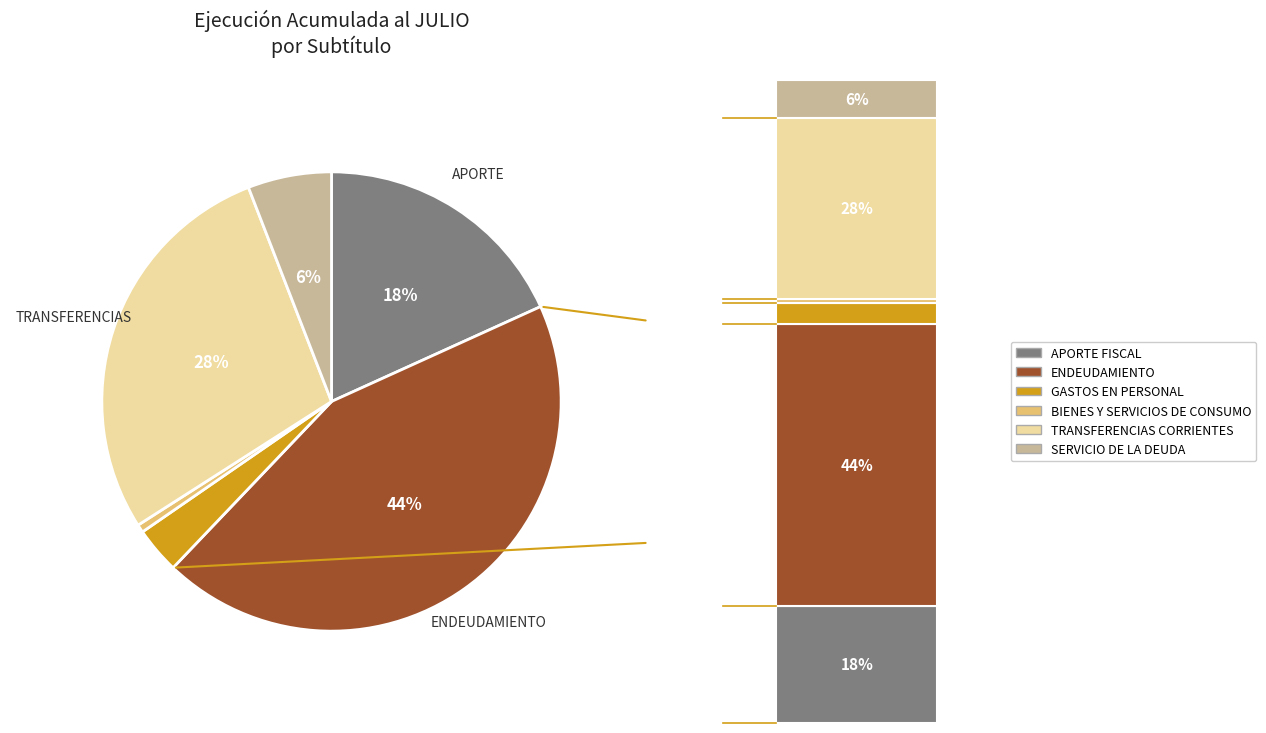

To the nearest percent, what is the difference between the largest and smallest slice percentages?

43%